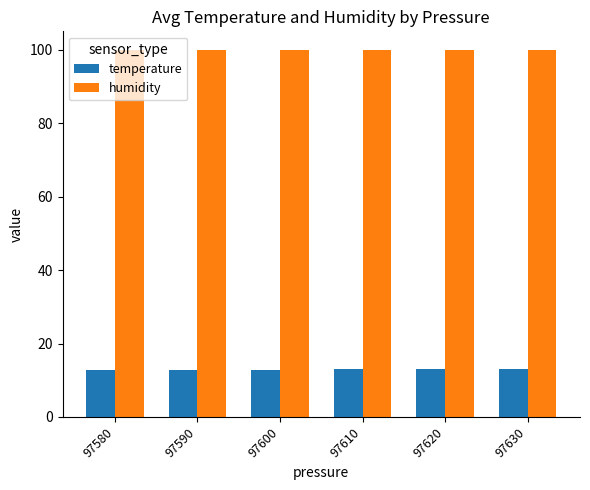

What is the maximum value for humidity?

100.0